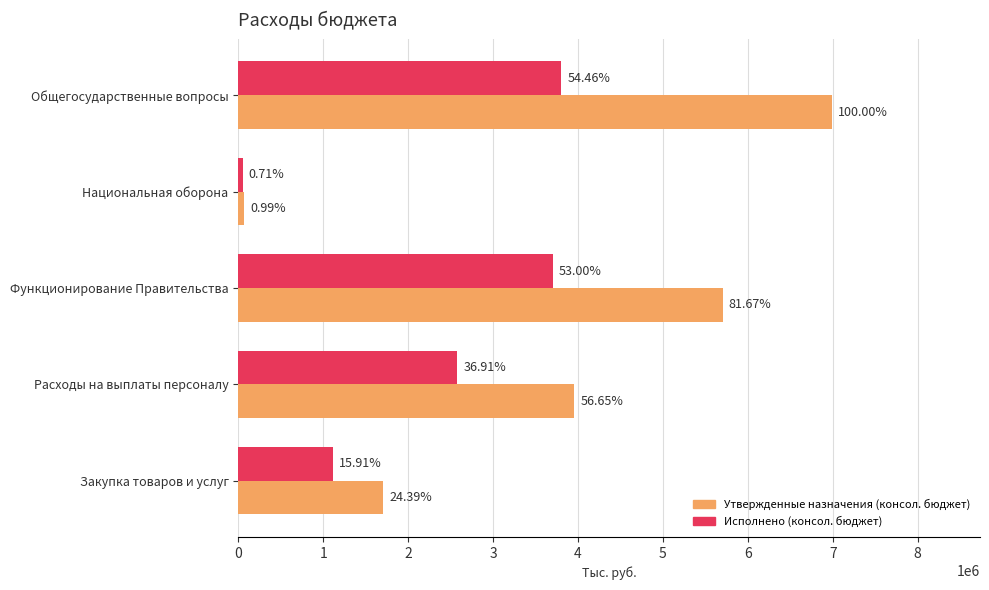

What are all the series names shown in the legend?

Утвержденные назначения (консол. бюджет), Исполнено (консол. бюджет)